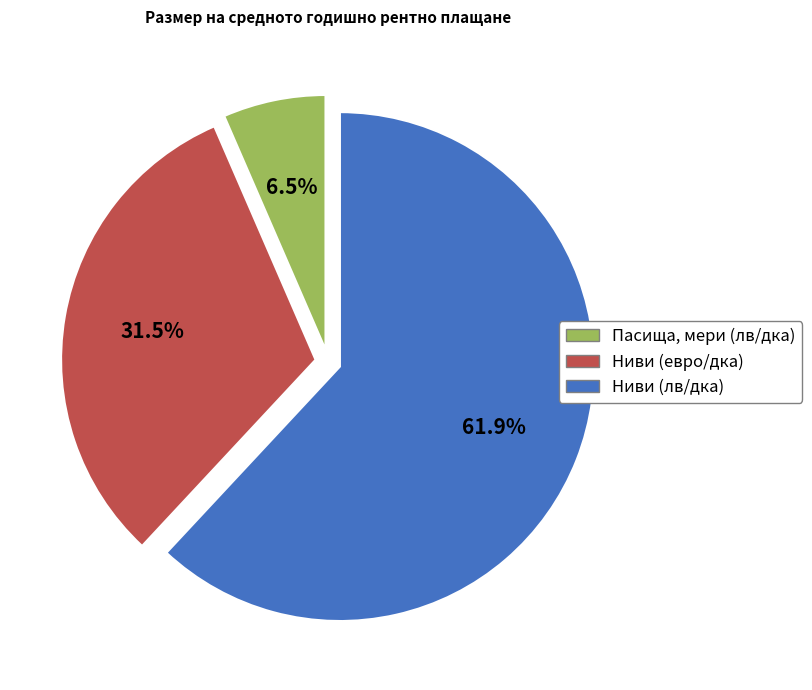

Rank the categories by value from highest to lowest.

Ниви (лв/дка), Ниви (евро/дка), Пасища, мери (лв/дка)